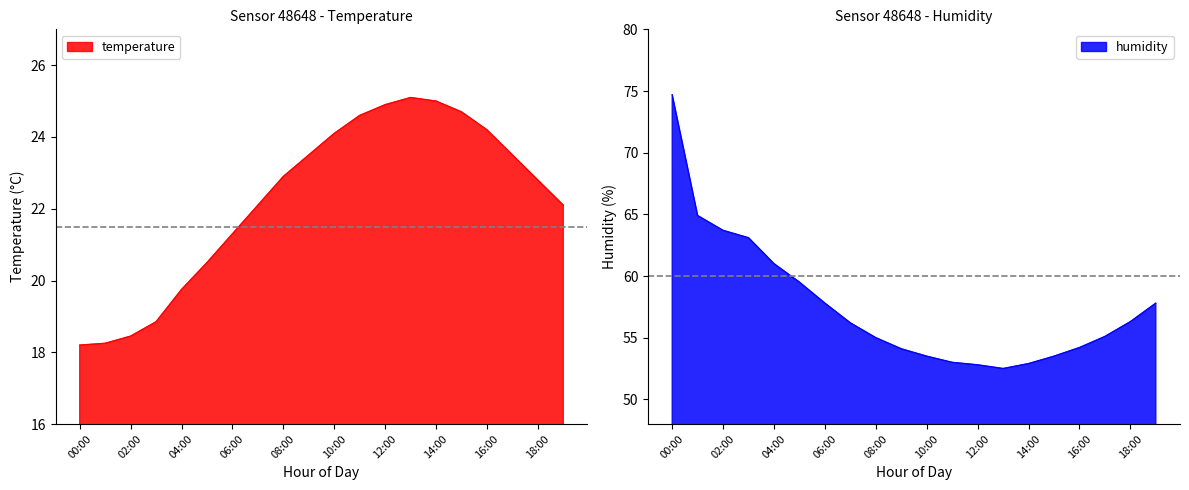

Is it true that humidity equals 15.8 at 05:00?

False